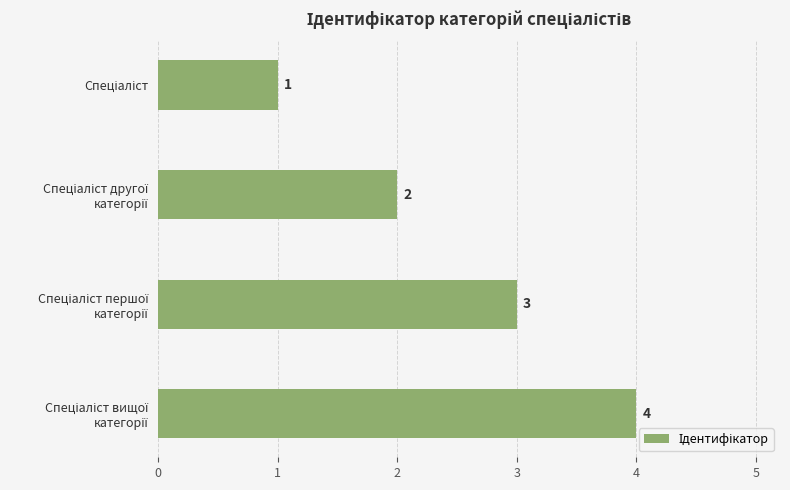

What is the sum of all values?

10